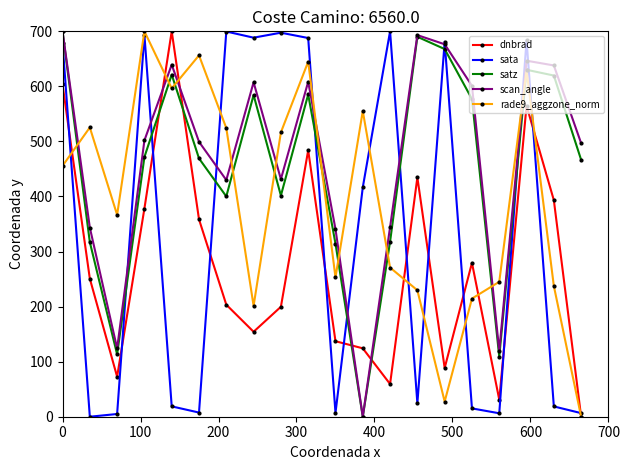

At how many categories does at least one series exceed 99?

20